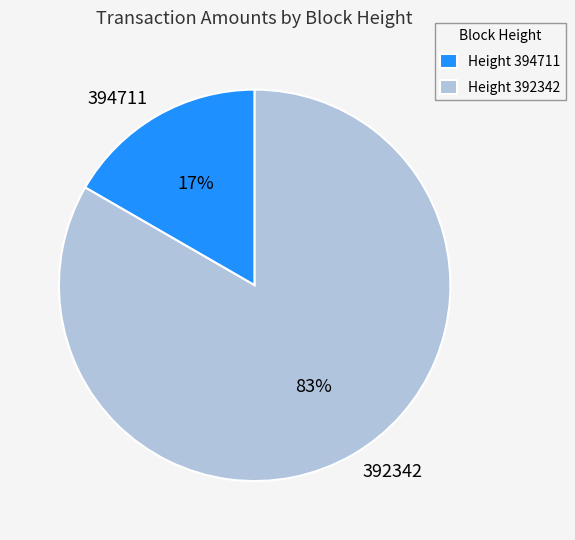

How many slices are in this pie chart?

2